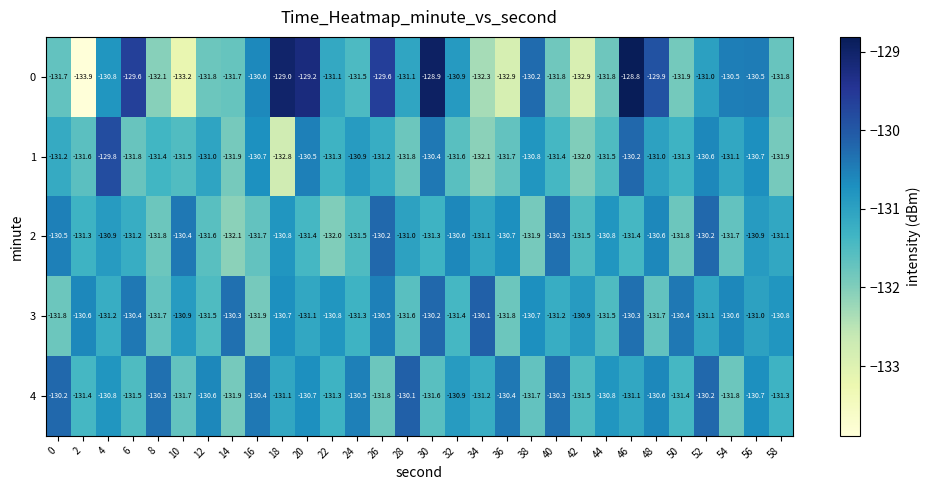

What is the maximum value for 2?

-130.2